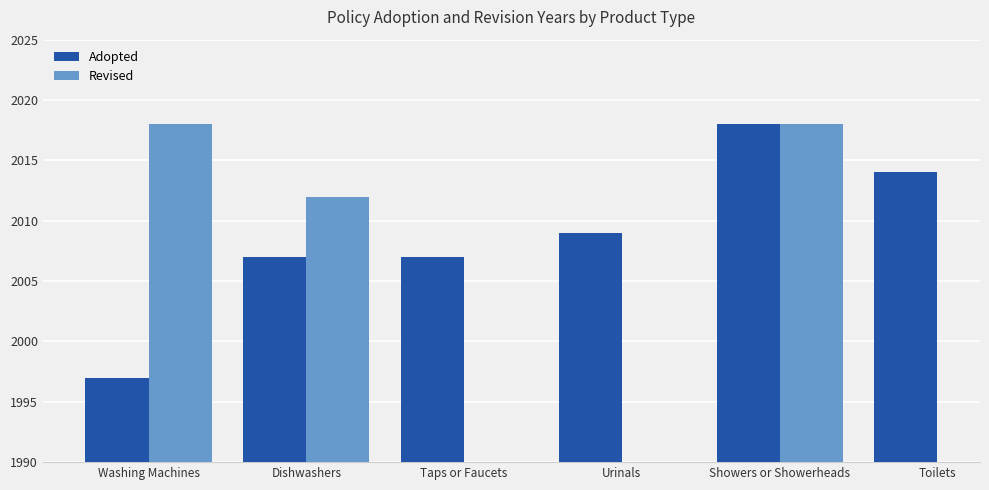

The value of Revised at Dishwashers is 2012.0. True or false?

True